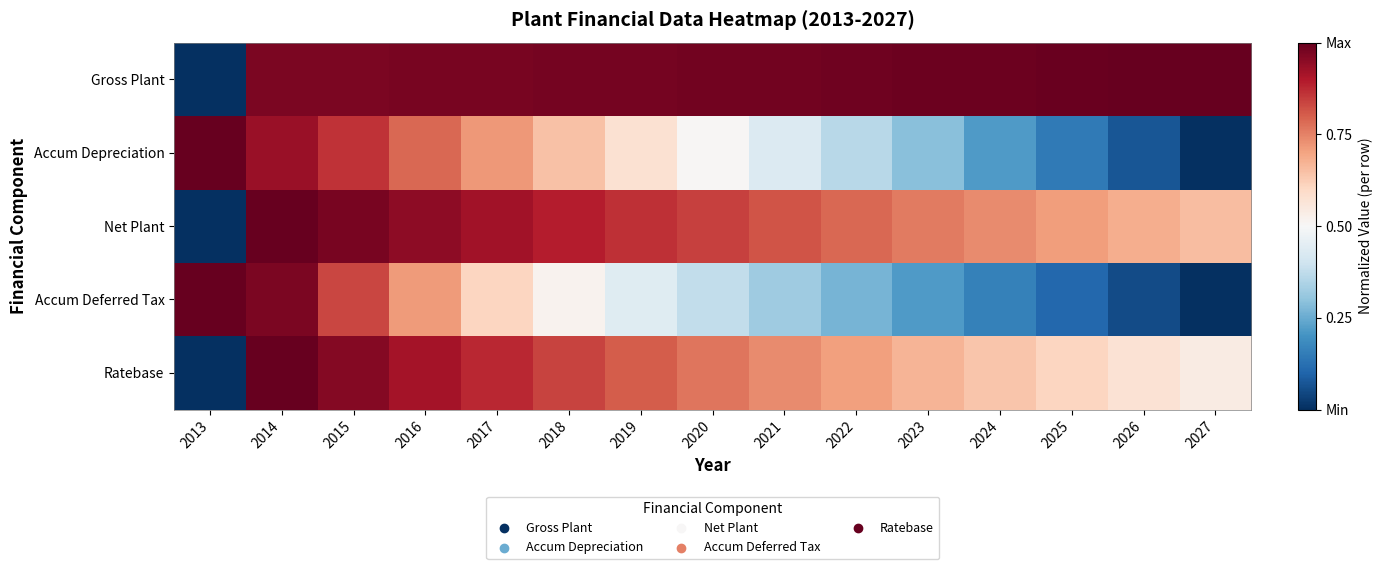

Rank the series at 2027 from highest to lowest value.

Gross Plant, Net Plant, Ratebase, Accum Depreciation, Accum Deferred Tax